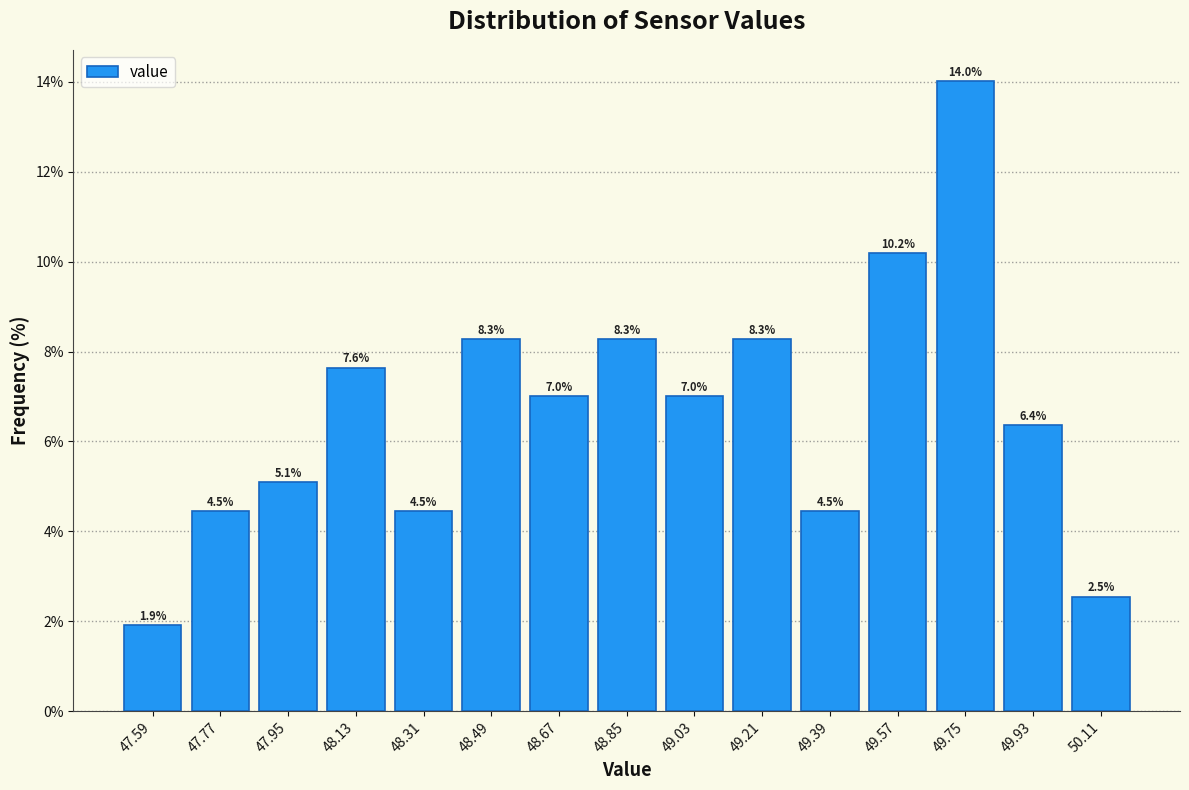

How tall is the bar that spans 49.66 to 49.84 on the x-axis?

14.0